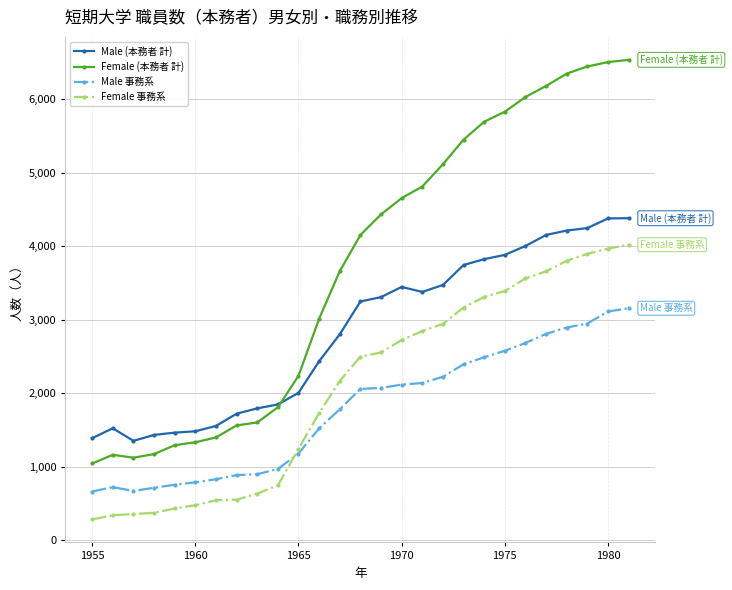

Rank the series by their average value, from lowest to highest.

Male 事務系, Female 事務系, Male (本務者 計), Female (本務者 計)